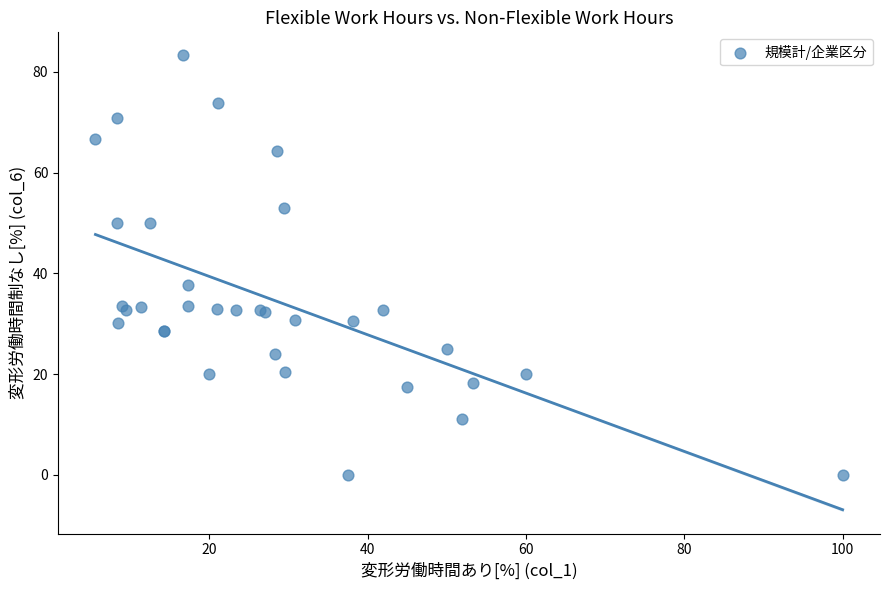

What Y value in the scatter plot is closest to 41?

37.7